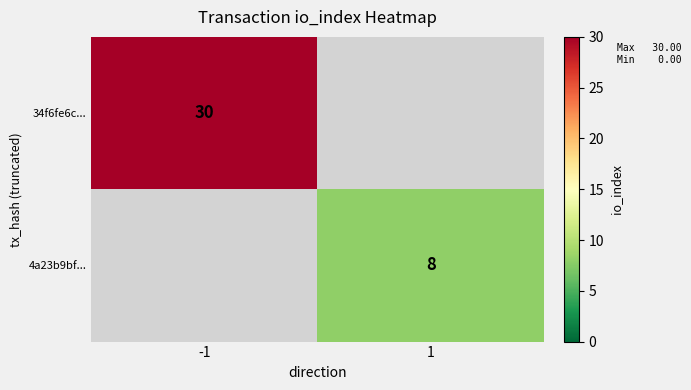

The 4a23b9bf... series shows 8 at 1. True or false?

True